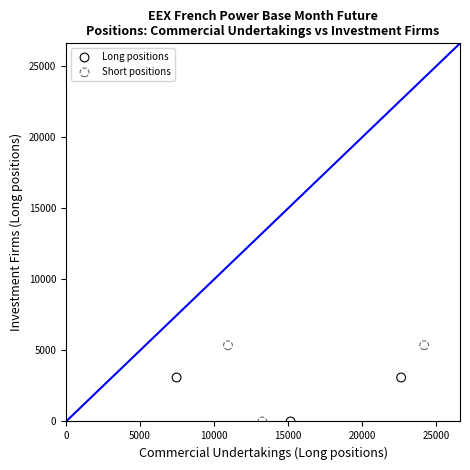

Which series reaches the maximum Y coordinate?

Short positions